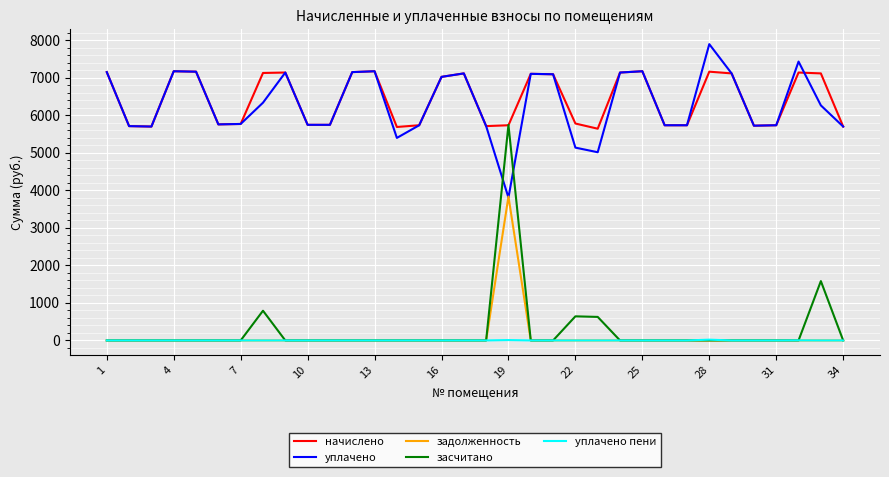

True or false: засчитано and уплачено cross at least once.

True